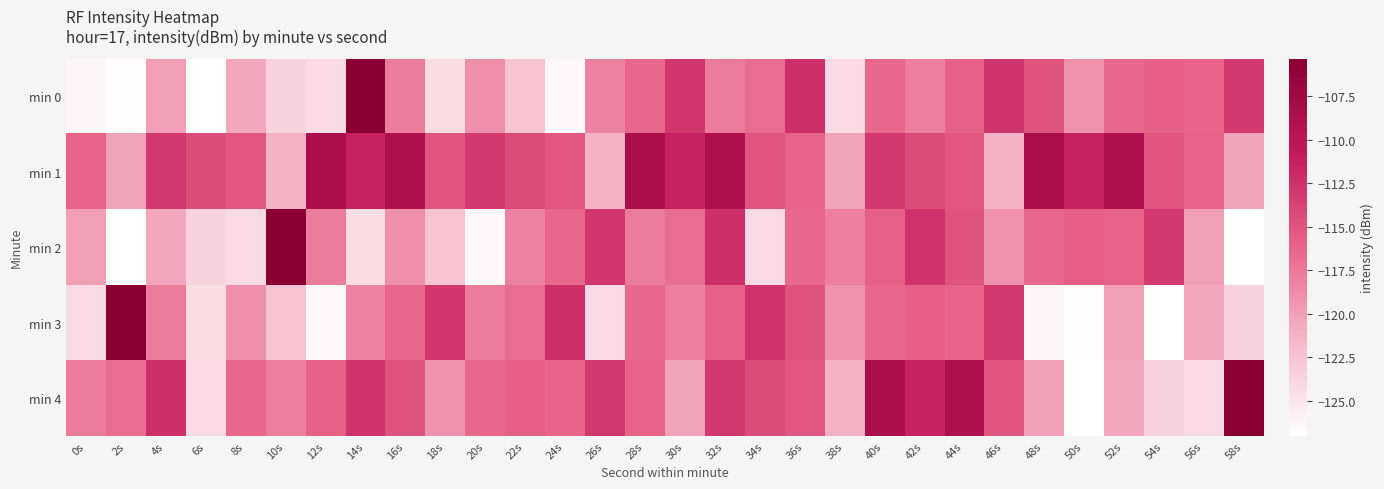

At which category does the chart reach its minimum across all series?

6s